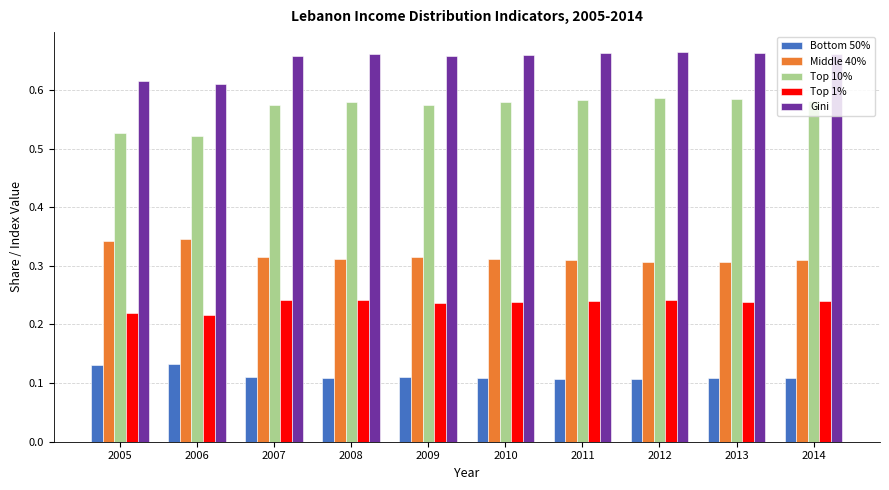

At 2008, list the series in order from largest to smallest.

Gini, Top 10%, Middle 40%, Top 1%, Bottom 50%